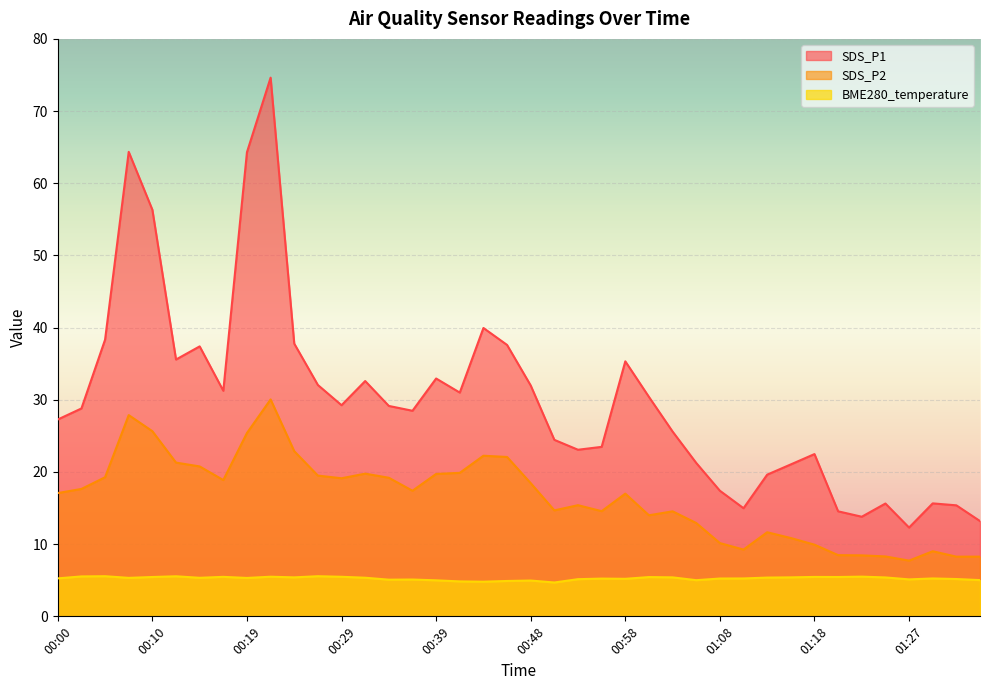

Which category has the highest value in the BME280_temperature series?

00:05